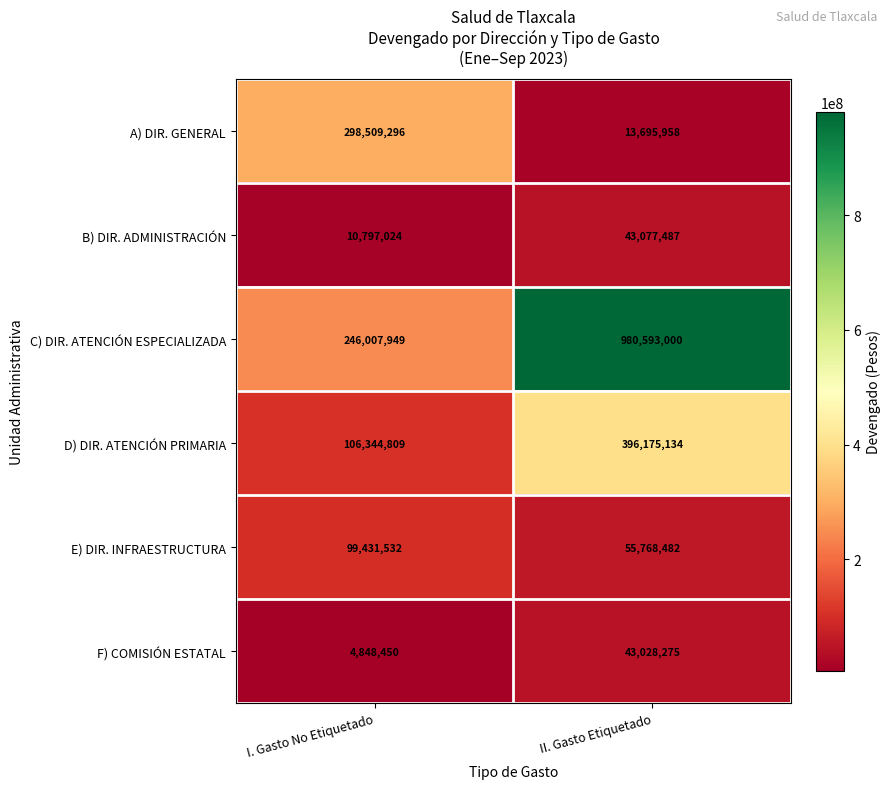

Reading right to left, extract all data points from this chart.

A) DIR. GENERAL: II. Gasto Etiquetado=13695958	I. Gasto No Etiquetado=298509296
B) DIR. ADMINISTRACIÓN: II. Gasto Etiquetado=43077487	I. Gasto No Etiquetado=10797024
C) DIR. ATENCIÓN ESPECIALIZADA: II. Gasto Etiquetado=980593000	I. Gasto No Etiquetado=246007949
D) DIR. ATENCIÓN PRIMARIA: II. Gasto Etiquetado=396175134	I. Gasto No Etiquetado=106344809
E) DIR. INFRAESTRUCTURA: II. Gasto Etiquetado=55768482	I. Gasto No Etiquetado=99431532
F) COMISIÓN ESTATAL: II. Gasto Etiquetado=43028275	I. Gasto No Etiquetado=4848450